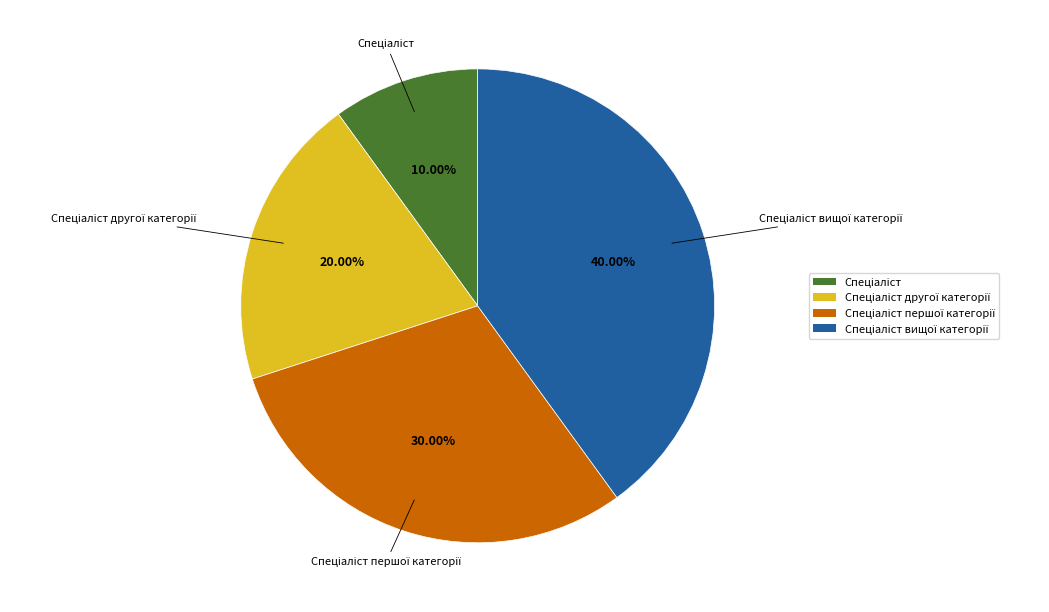

Is there any slice that represents more than half of the pie?

No